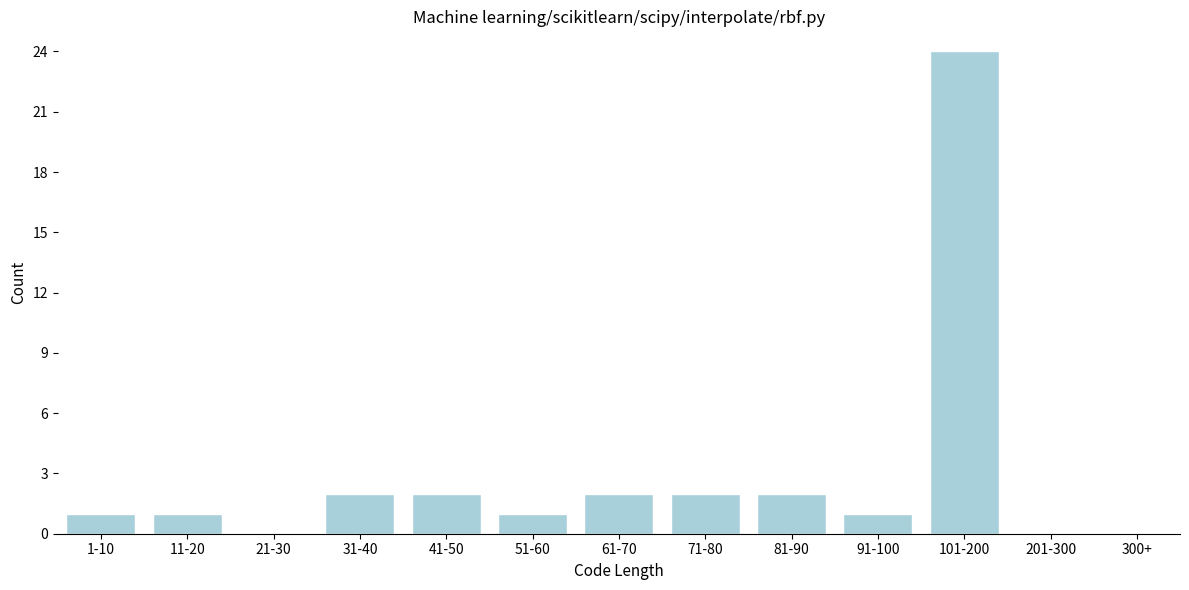

Reading left to right, transcribe all the data shown in this chart.

1-10=1	11-20=1	21-30=0	31-40=2	41-50=2	51-60=1	61-70=2	71-80=2	81-90=2	91-100=1	101-200=24	201-300=0	300+=0